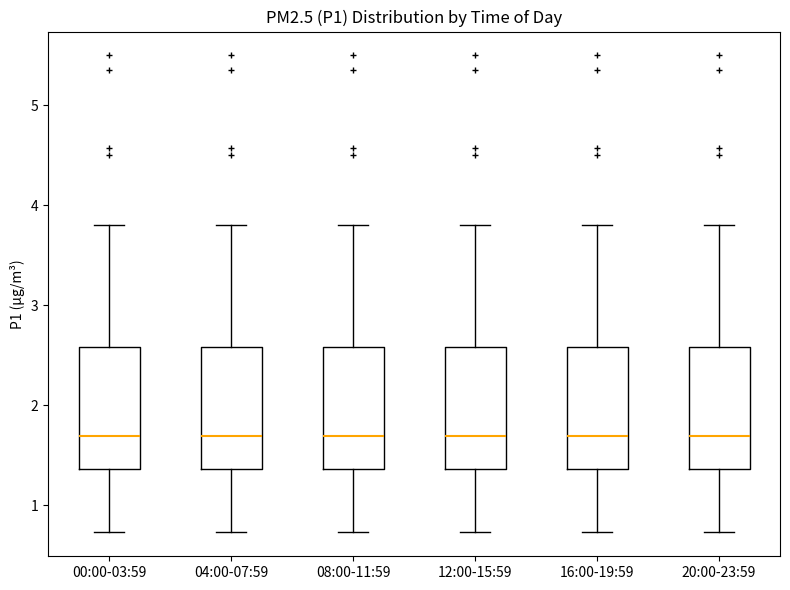

Where is the lower edge of the box for 04:00-07:59 on the y-axis? The values are not printed on the chart, so give them approximately, as read against the axis.

1.4